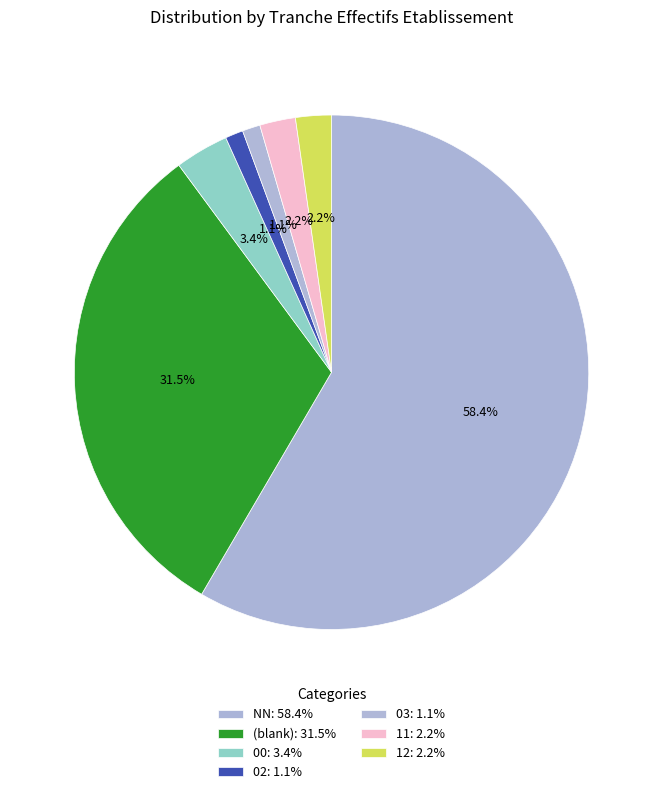

How many segments does this pie chart have?

7